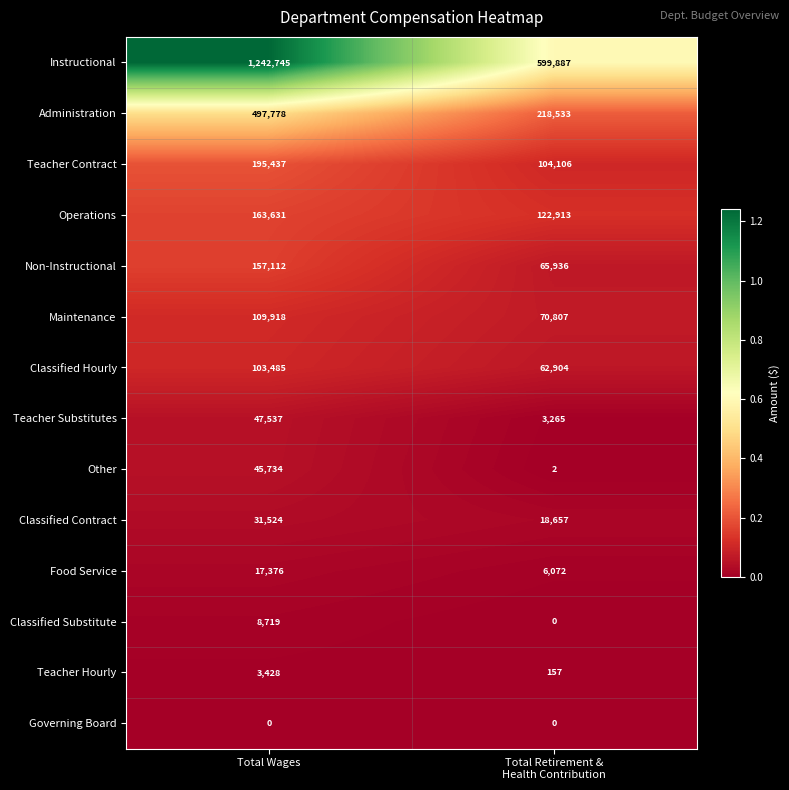

At which category does the chart reach its peak across all series?

Total Wages